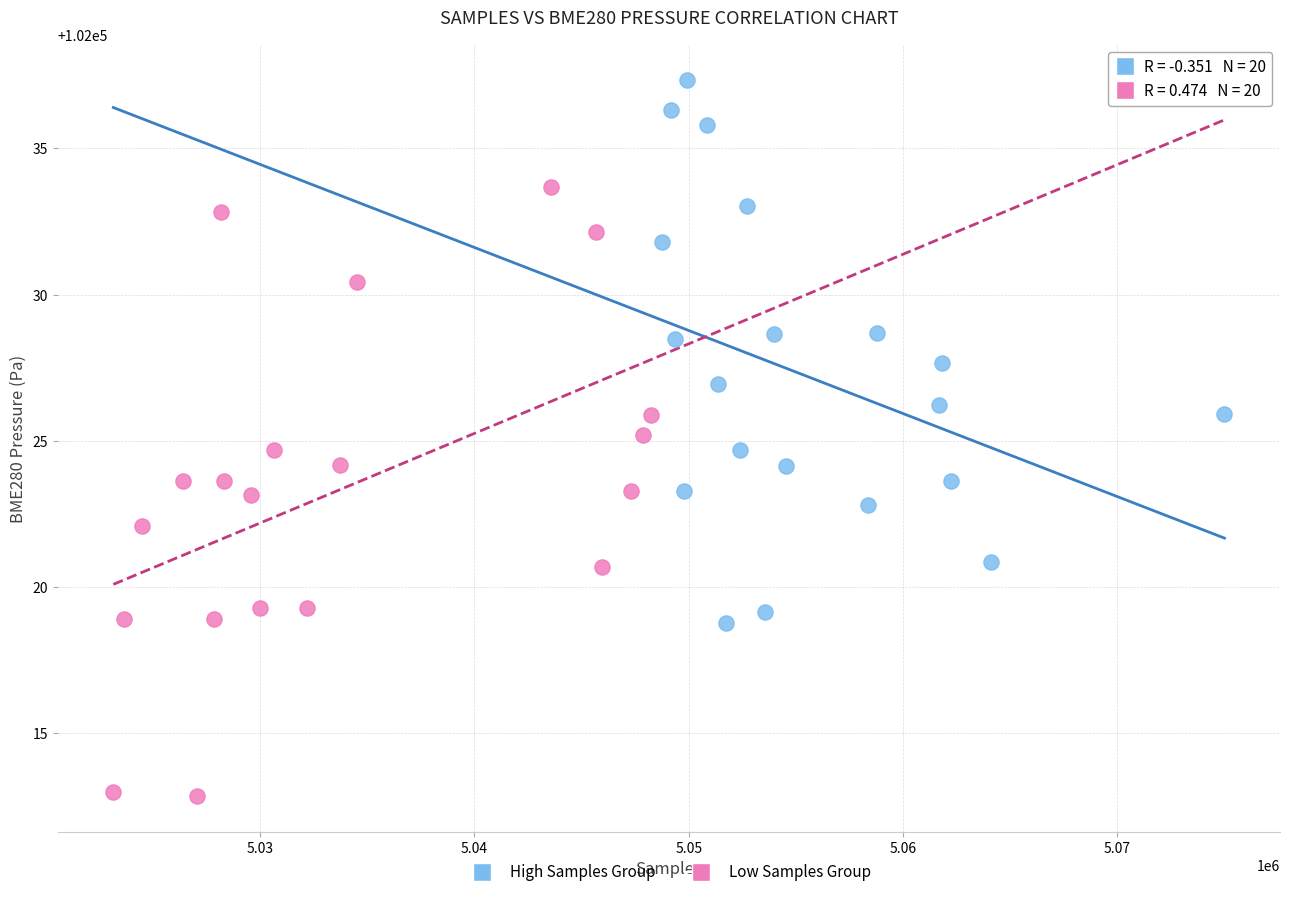

Which series reaches the minimum Y coordinate?

Low Samples Group